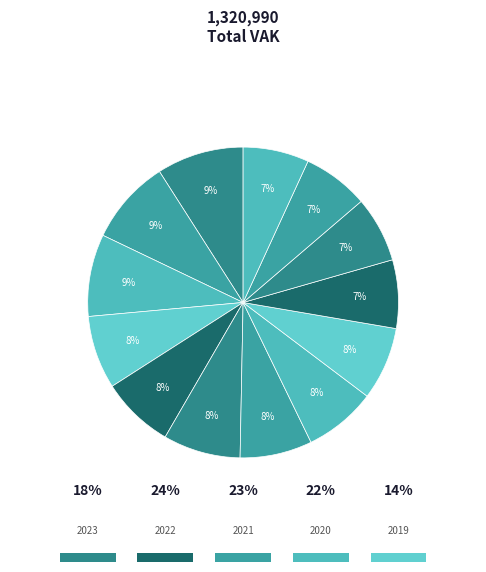

The 2022 uitvoering slice represents 17% of the pie. True or false?

False